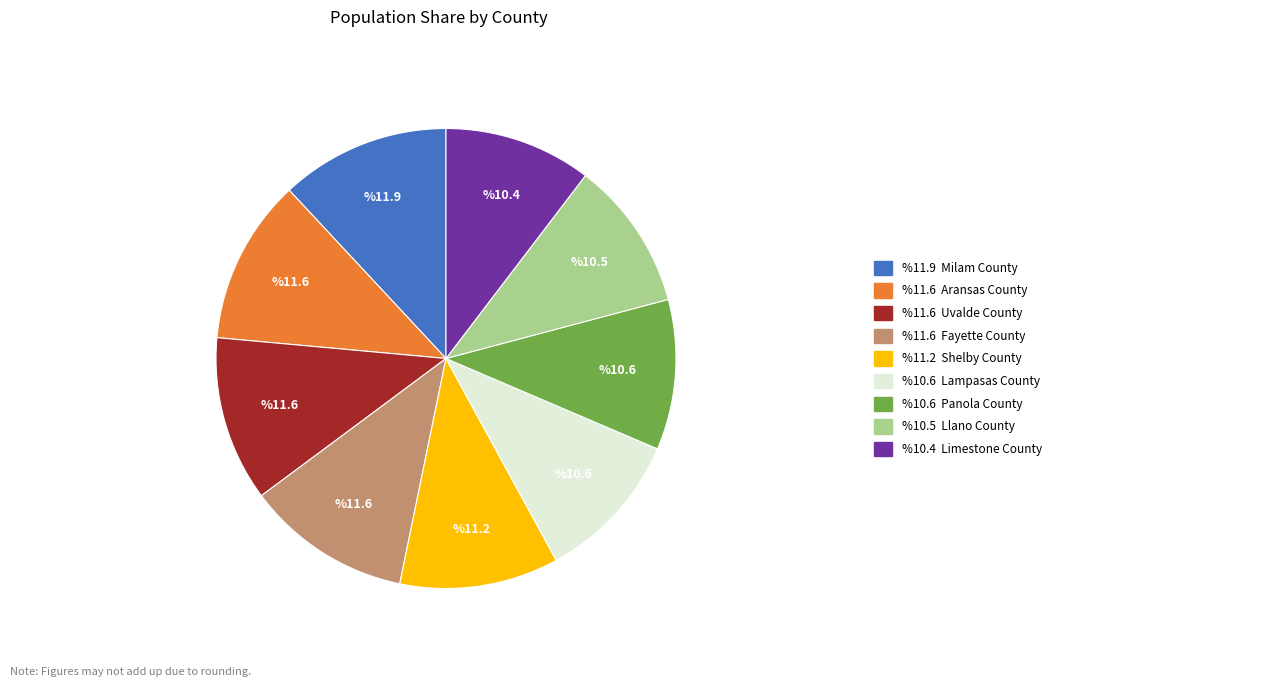

Is there a majority slice in this chart?

No